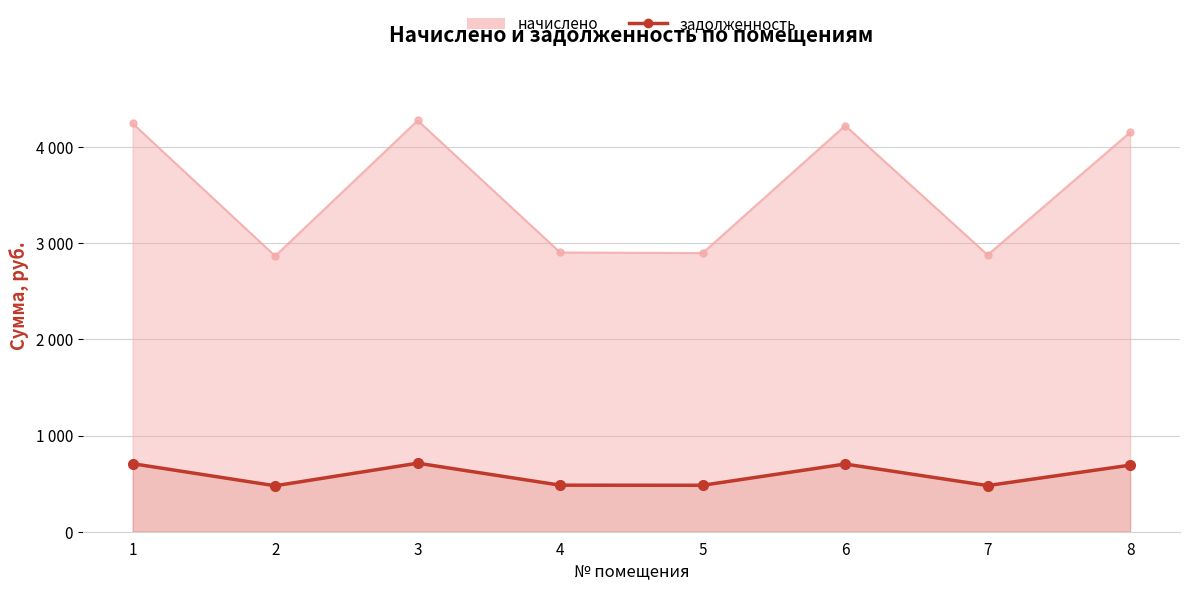

The chart shows a value of 189.1 at 6. True or false?

False